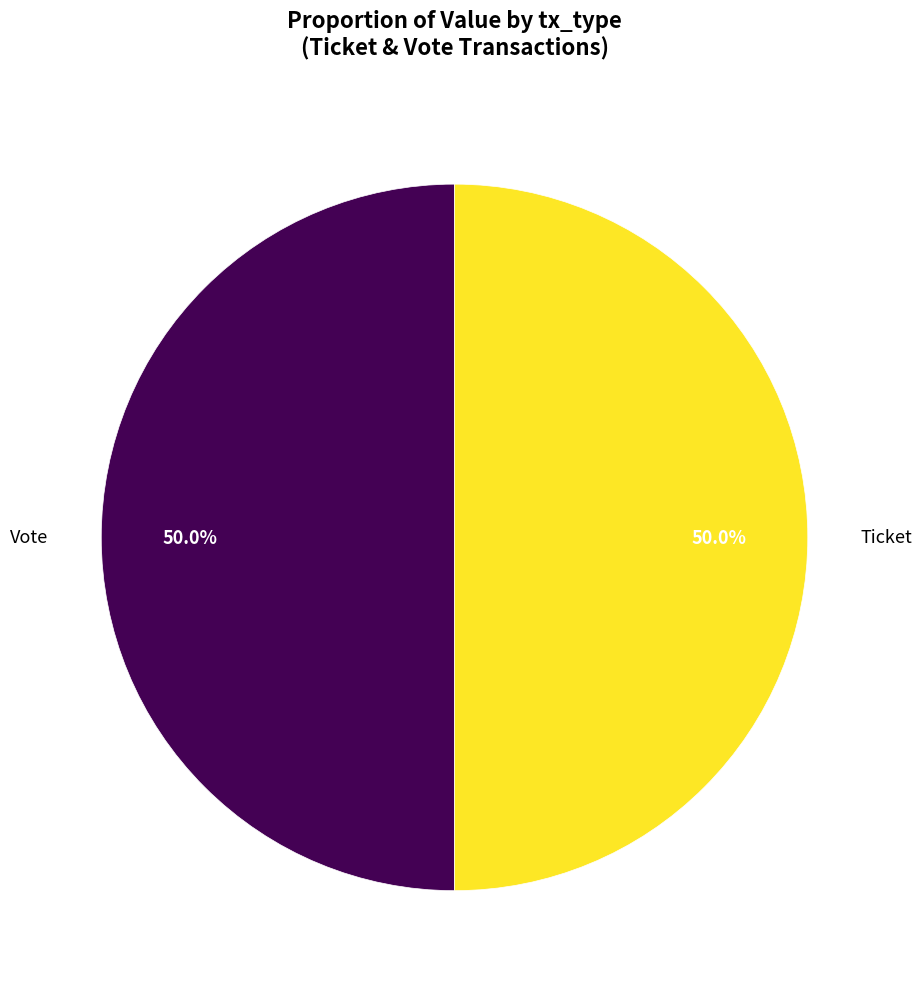

How many segments does this pie chart have?

2